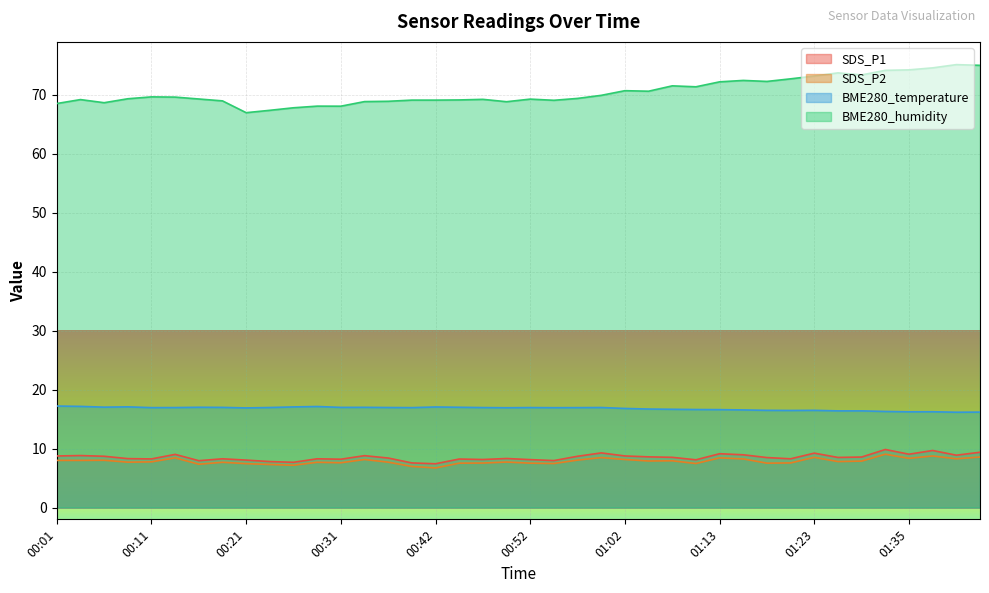

What is the value of the SDS_P1 point at the 25th from the left?

8.8